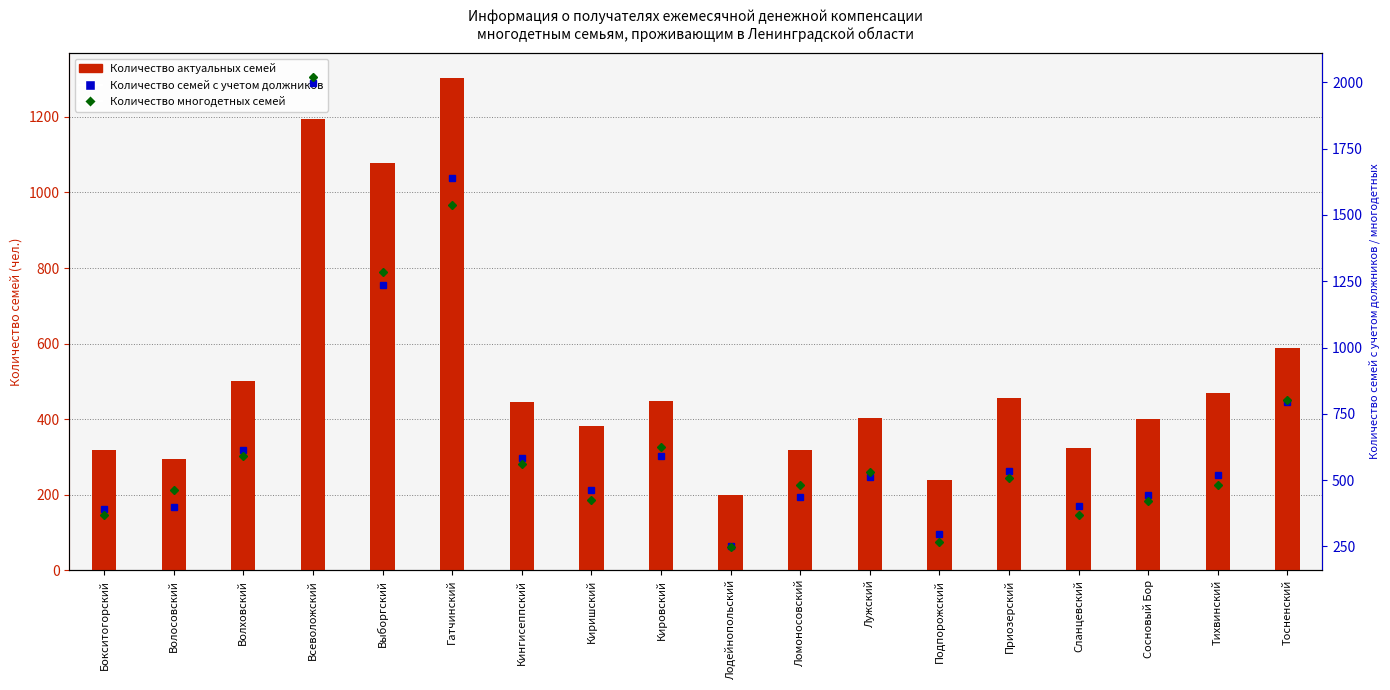

What is the label of the 7th bar from the left?

Кингисеппский